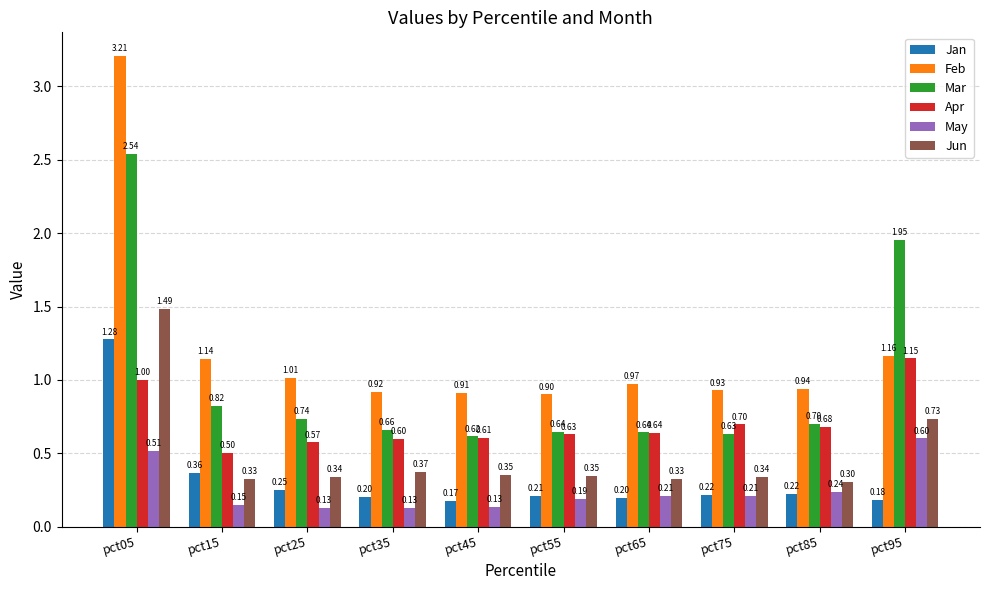

What is the difference between the highest and lowest values at pct05?

2.7